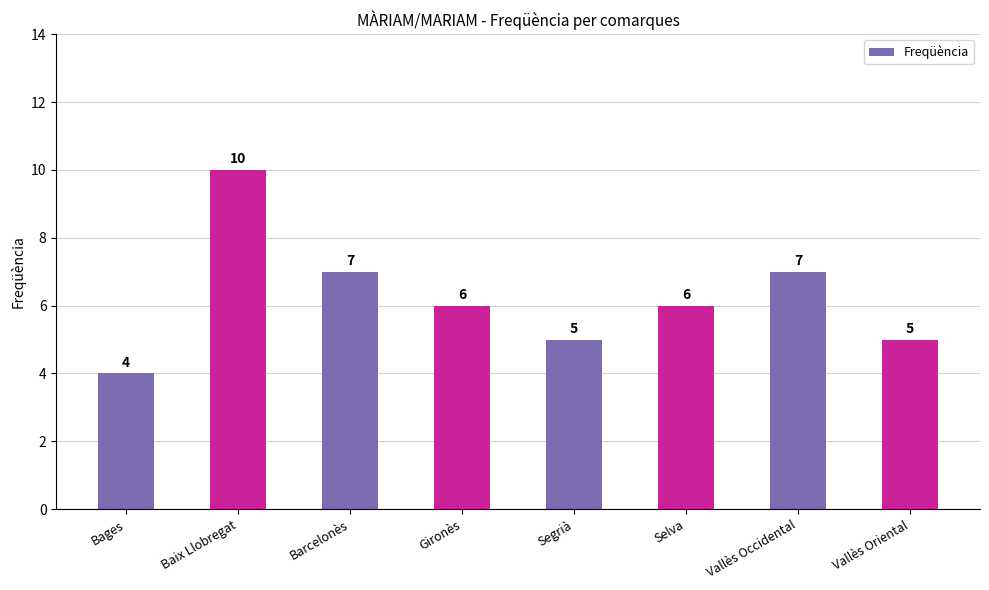

What is the greatest value displayed?

10